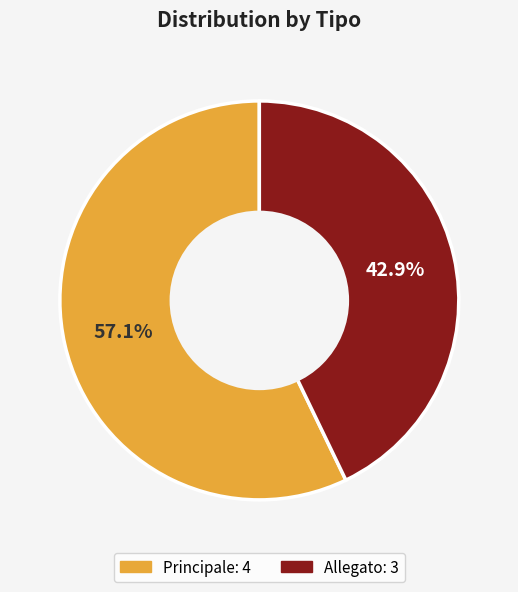

Which category has the smallest portion of the pie?

Allegato